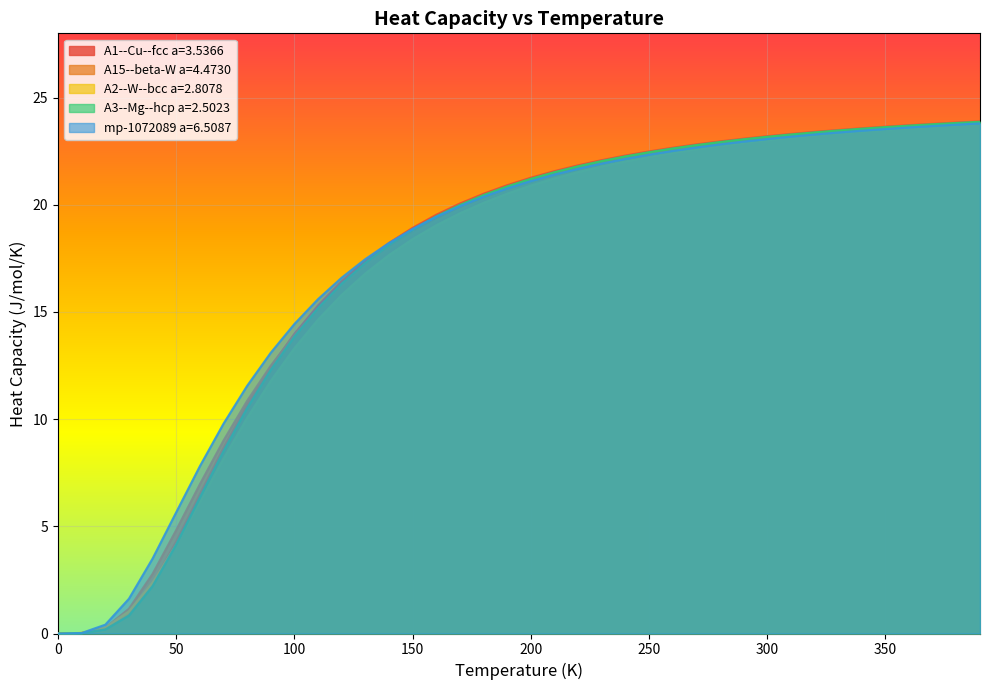

Is it true that A2--W--bcc a=2.8078 equals 23.5 at 350?

True